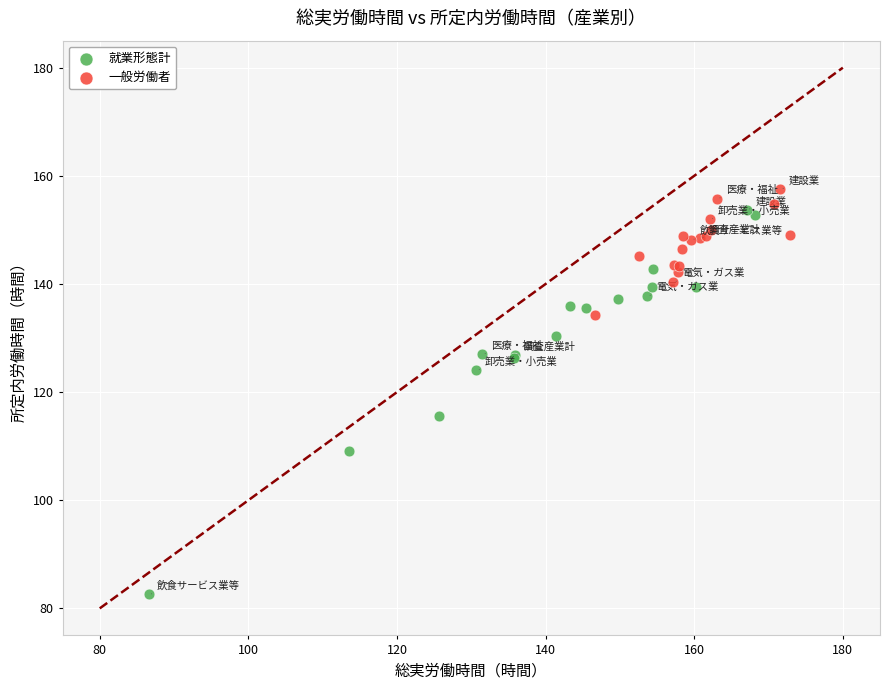

Which series has the widest spread of Y values?

就業形態計